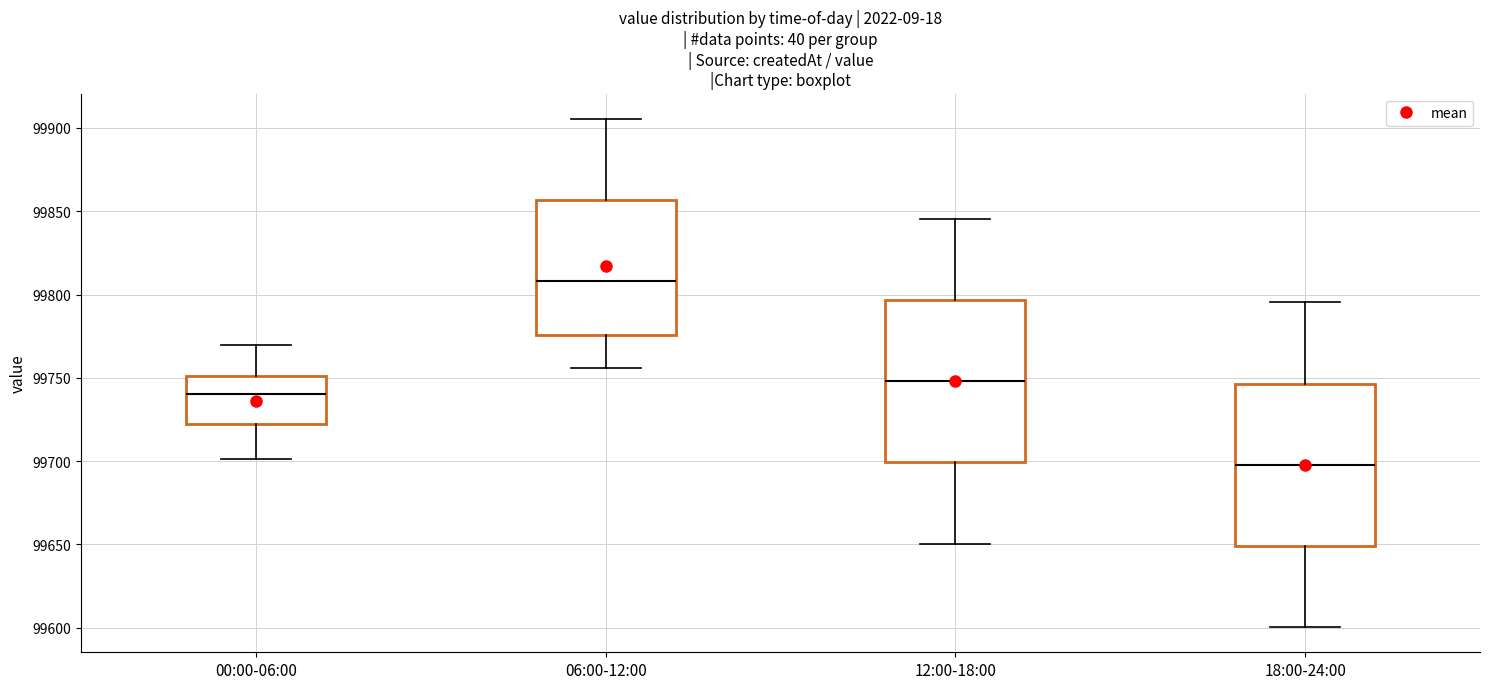

Reading left to right, transcribe this box plot: for each box, give where its median line is, the range the box spans, and where its two whiskers end, as read against the y-axis. The values are not printed on the chart, so give them approximately, as read against the axis.

00:00-06:00: median 99740, box 99720 to 99750, whiskers 99700 to 99770
06:00-12:00: median 99810, box 99775 to 99855, whiskers 99755 to 99905
12:00-18:00: median 99750, box 99700 to 99795, whiskers 99650 to 99845
18:00-24:00: median 99700, box 99650 to 99745, whiskers 99600 to 99795